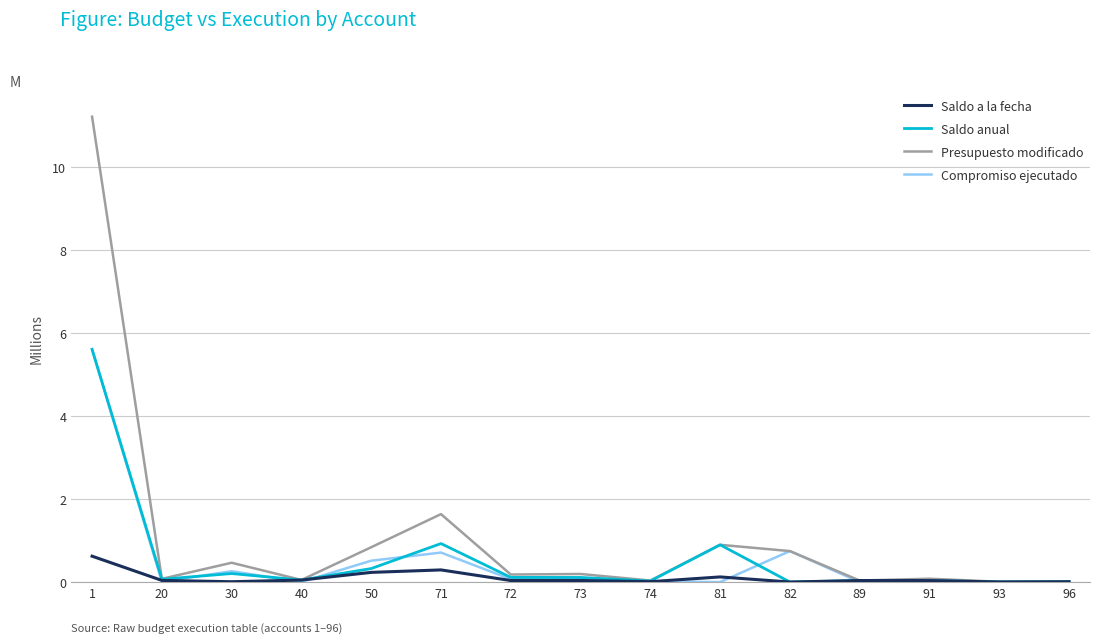

Which series has the largest total across all categories?

Presupuesto modificado